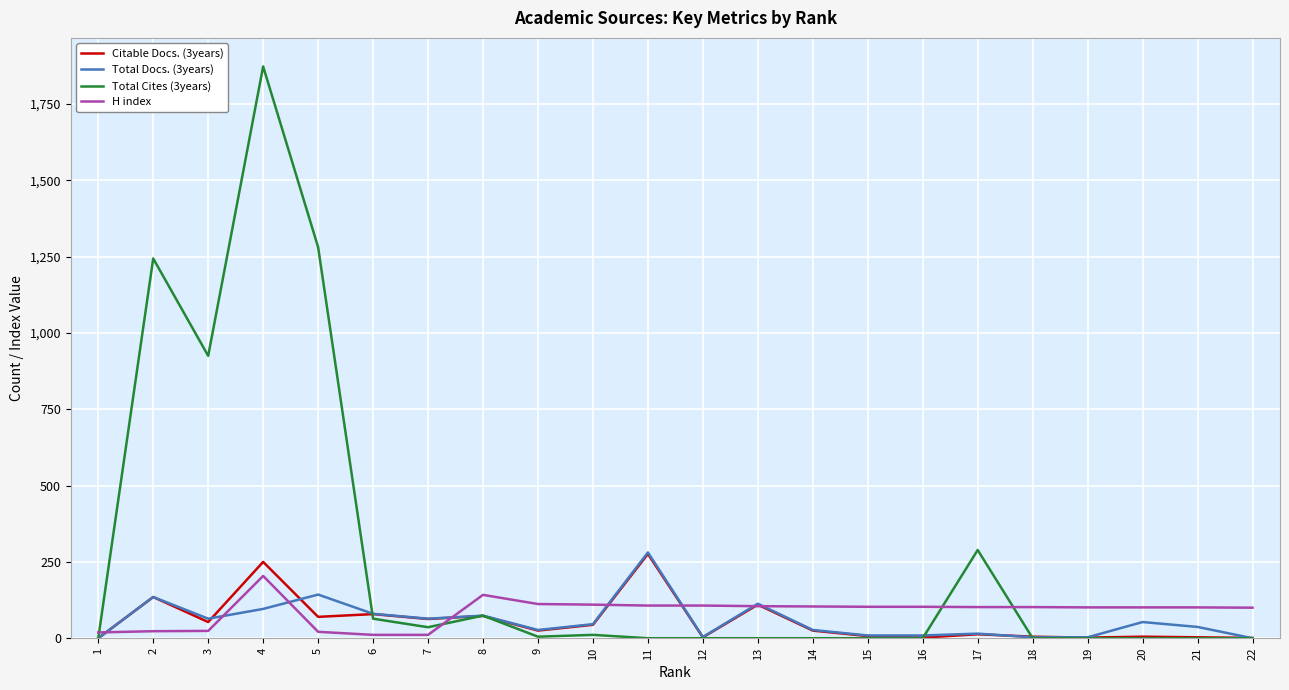

Which series has the largest range (max minus min)?

Total Cites (3years)